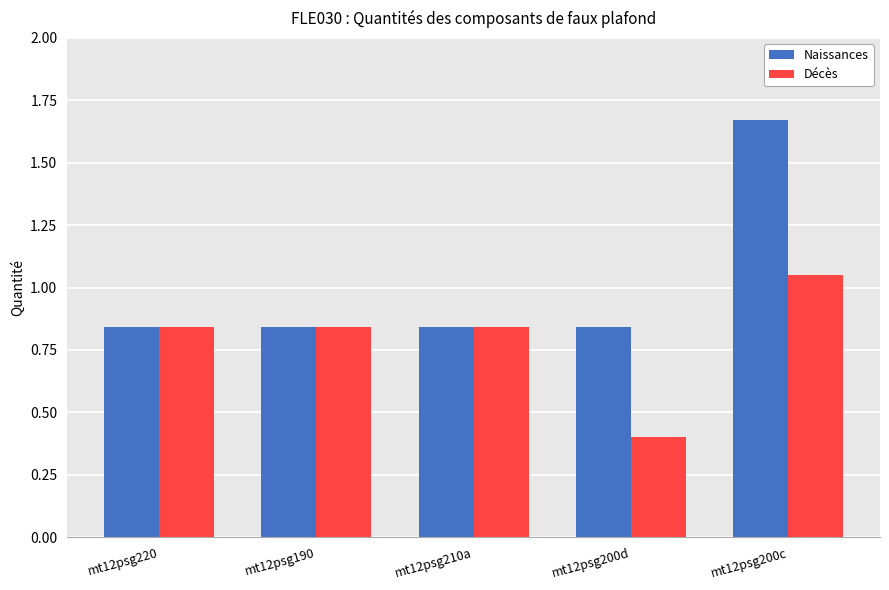

How many categories are shown in the chart?

5